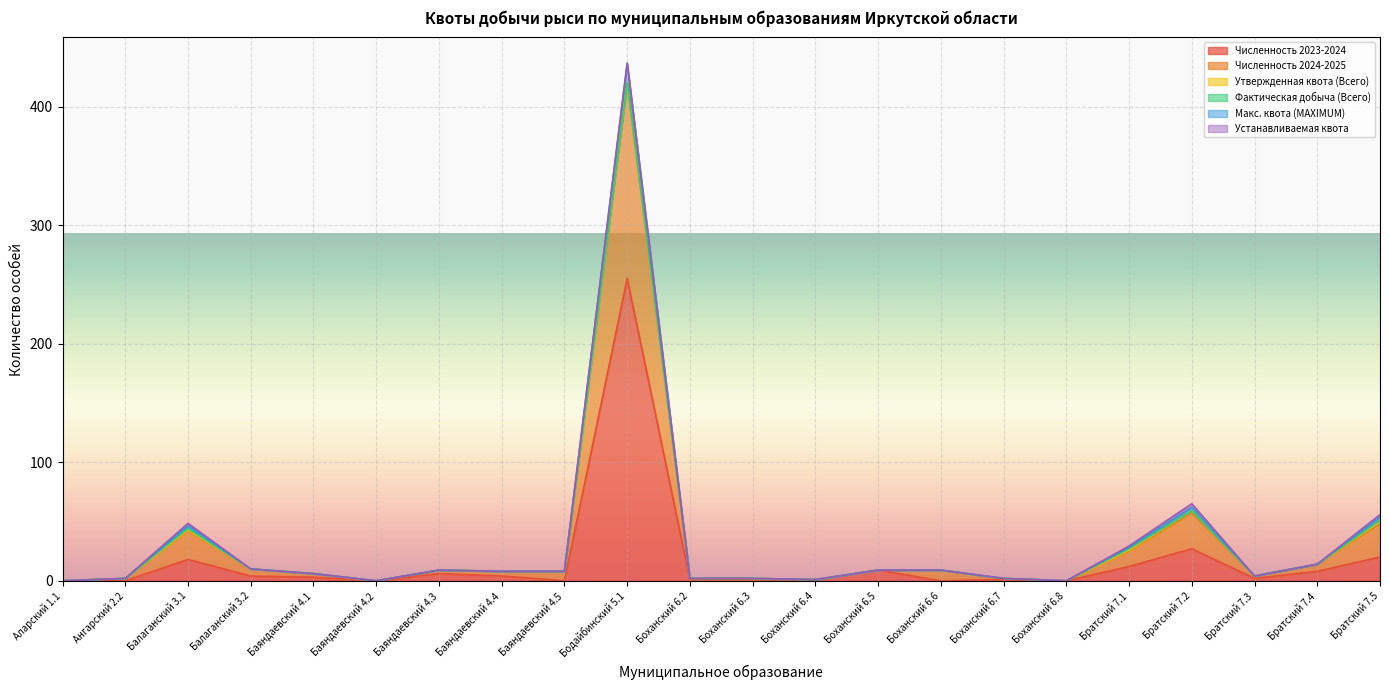

Where is the first local minimum for Численность 2023-2024?

Баяндаевский 4.2